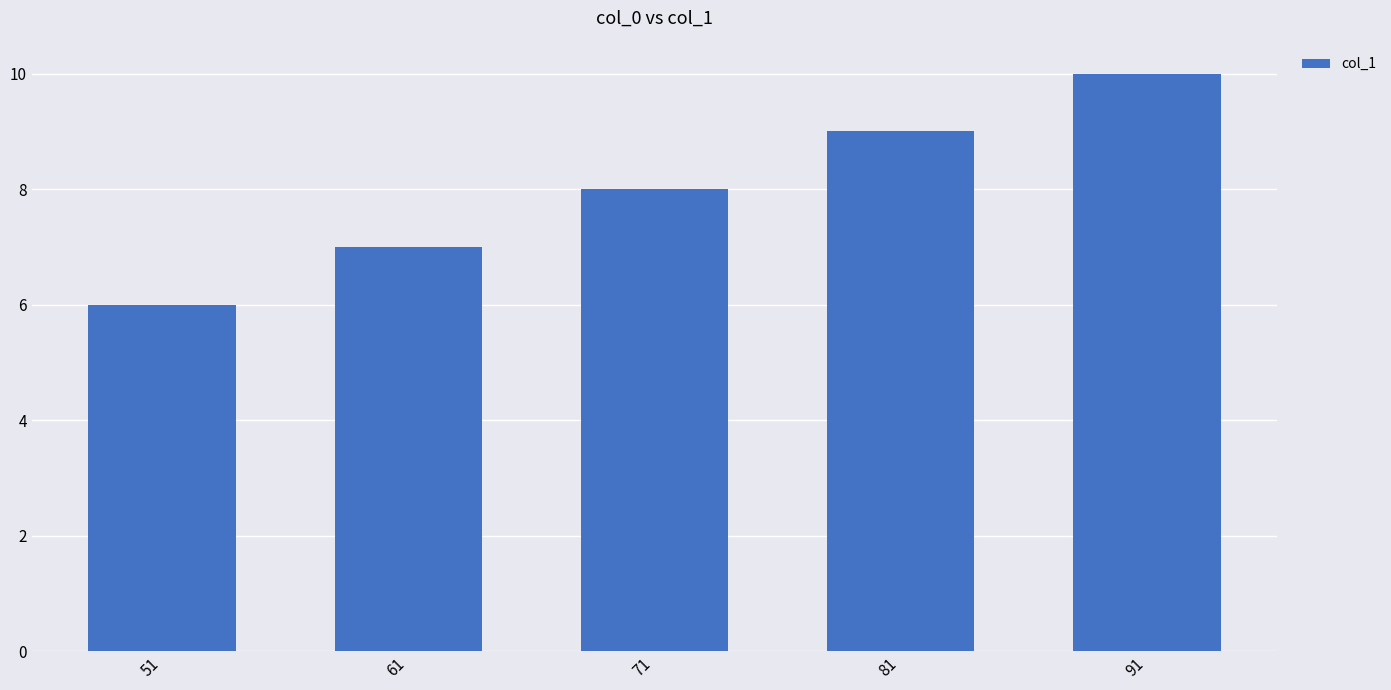

Rank the categories by value from highest to lowest.

91, 81, 71, 61, 51